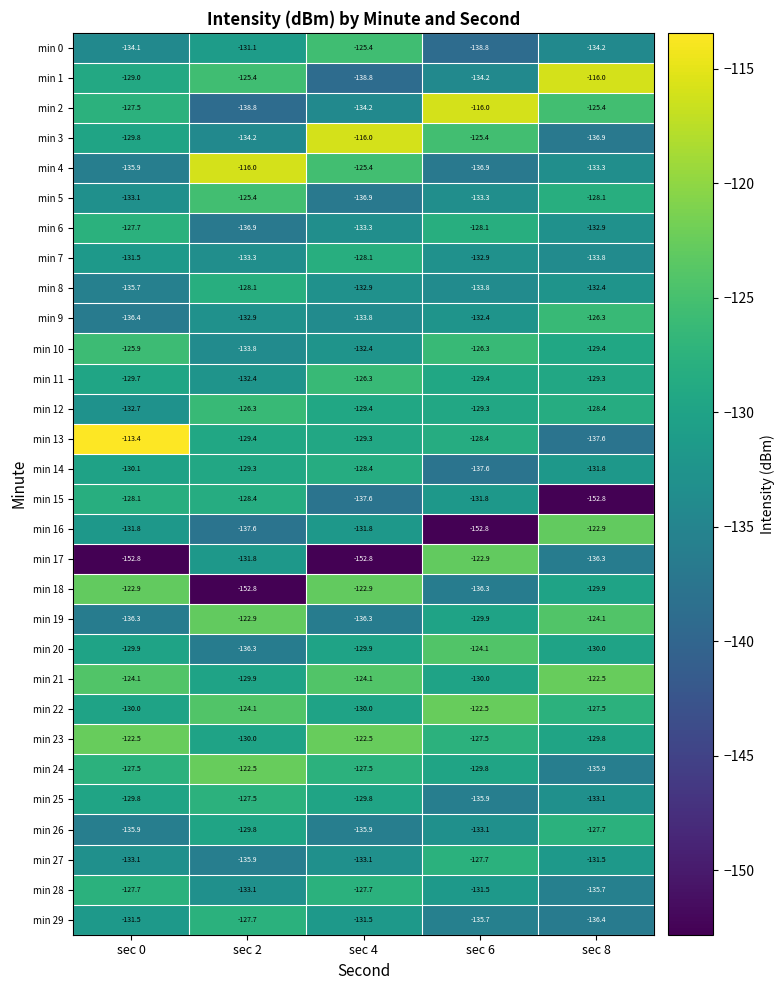

What is the sum of the min 18 values at sec 4 and sec 2?

-275.7